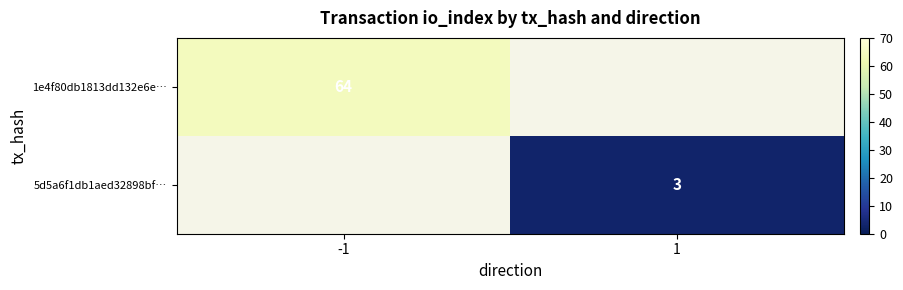

At how many categories does at least one series exceed 11?

1